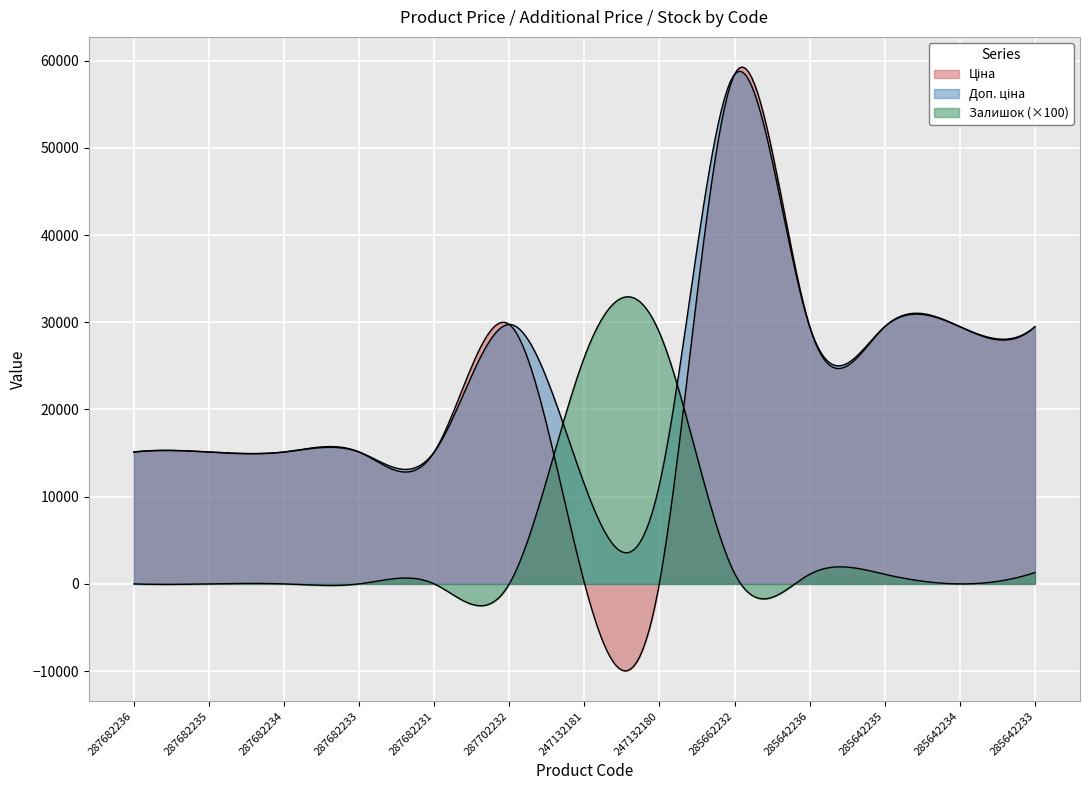

Which series changed the most between 287682235 and 285642234?

Ціна